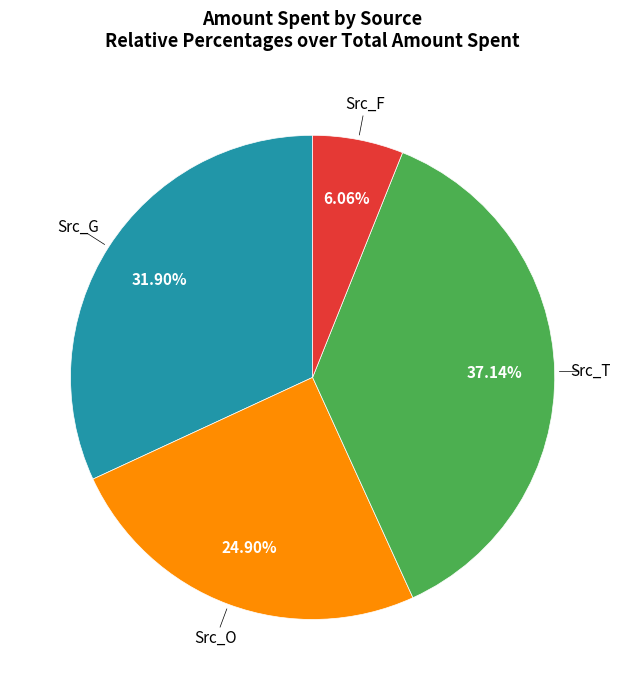

Does any single category account for the majority?

No